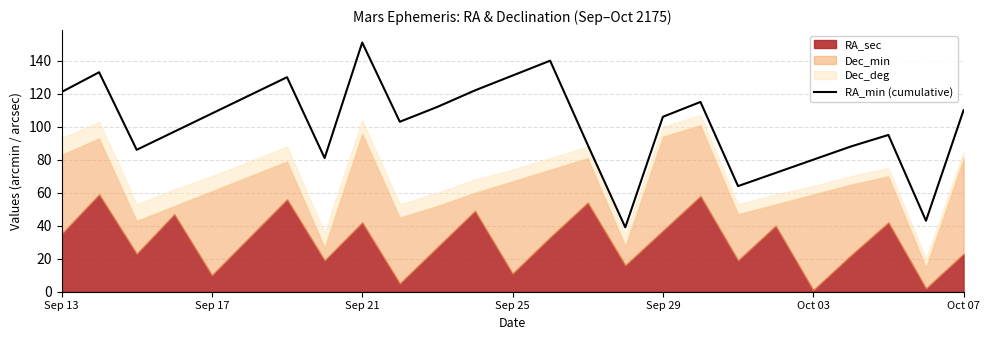

What is the smallest value displayed?

39